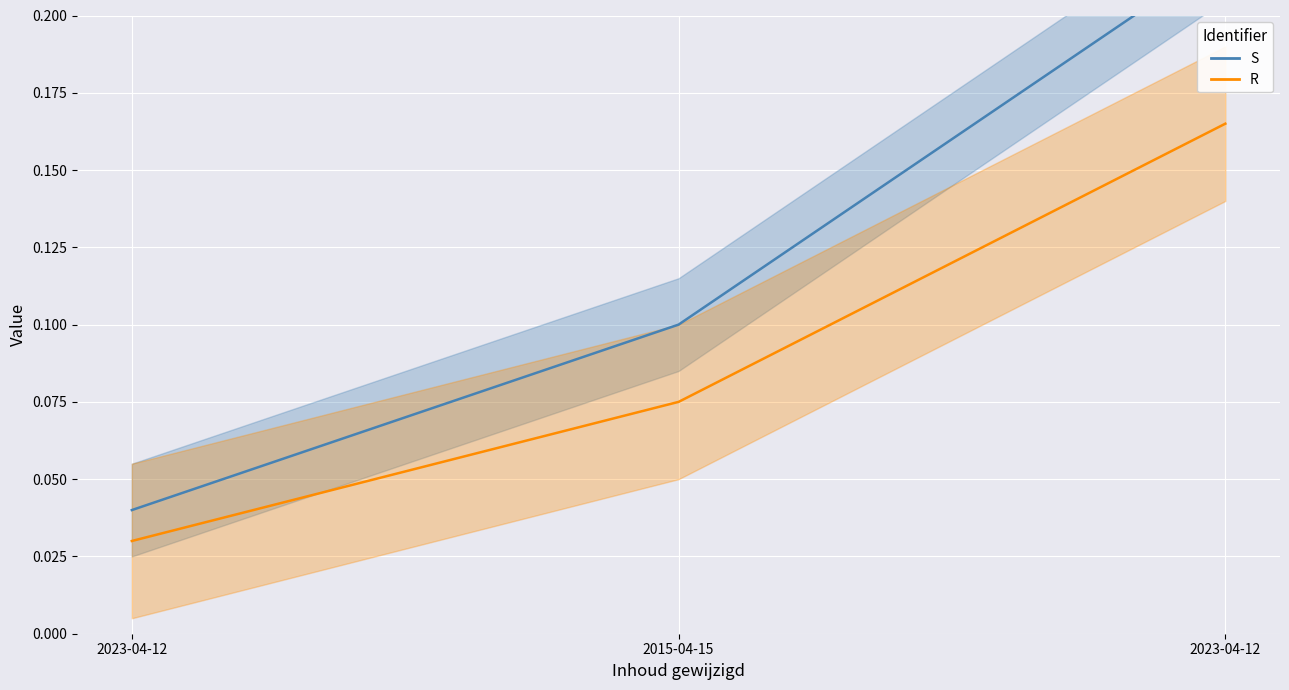

At which label does S reach its minimum?

2023-04-12